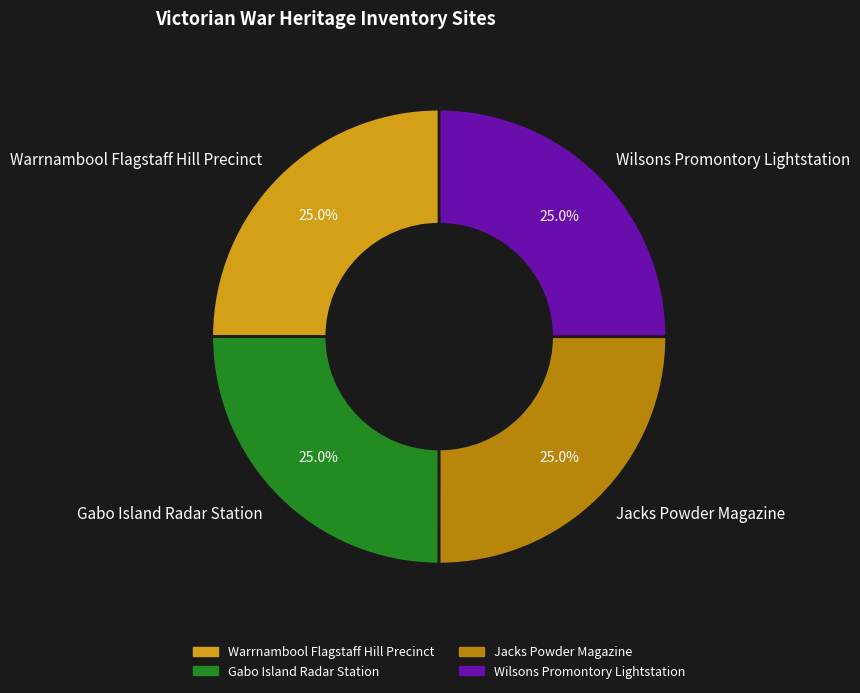

What percentage is NOT represented by Warrnambool Flagstaff Hill Precinct?

75.0%